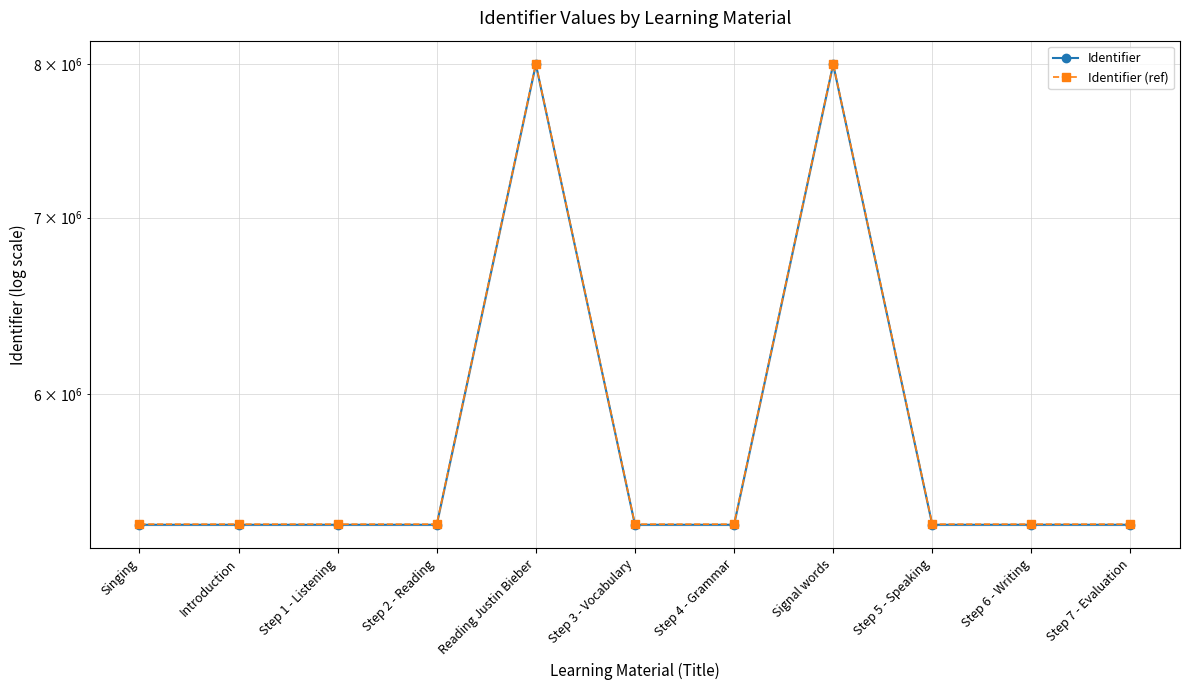

At Step 3 - Vocabulary, list the series in order from largest to smallest.

Identifier (ref), Identifier